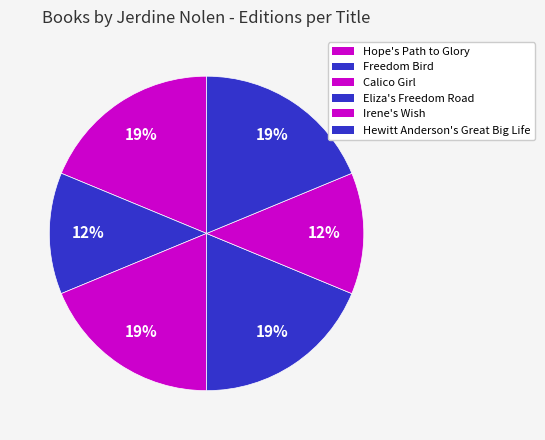

To the nearest percent, what portion does Calico Girl represent?

19%